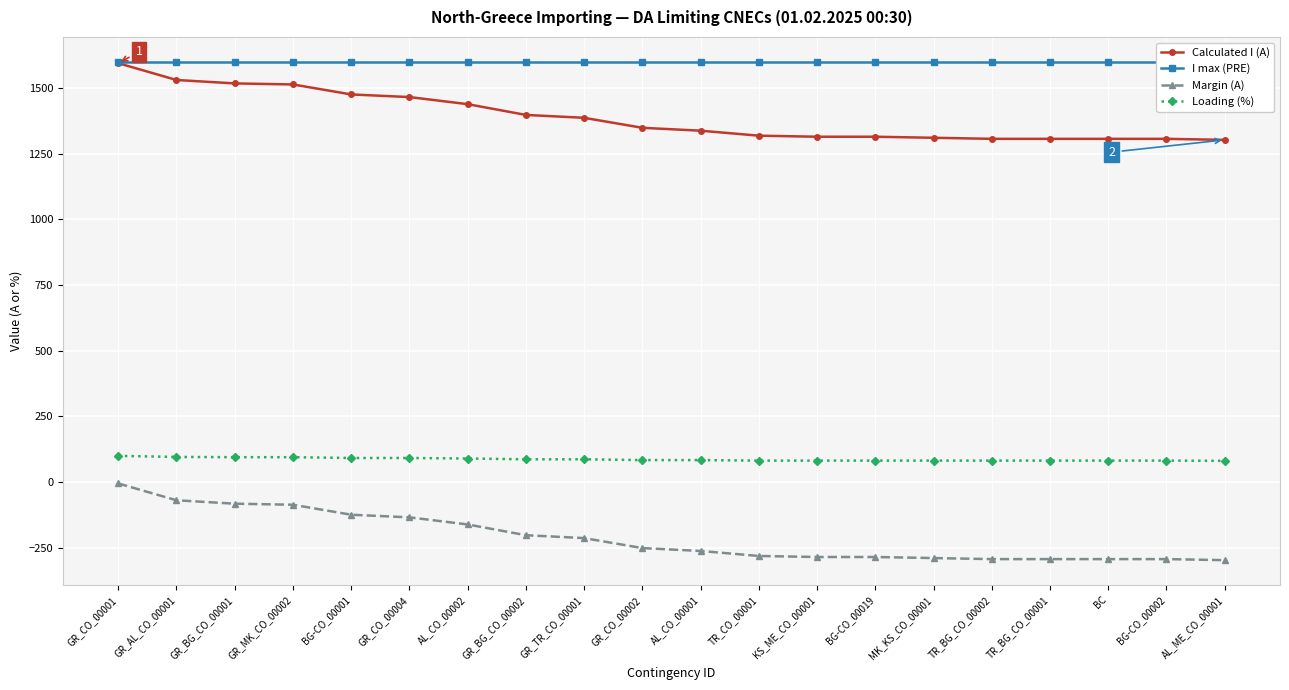

What is the value of the I max (PRE) point at the 2nd from the left?

1600